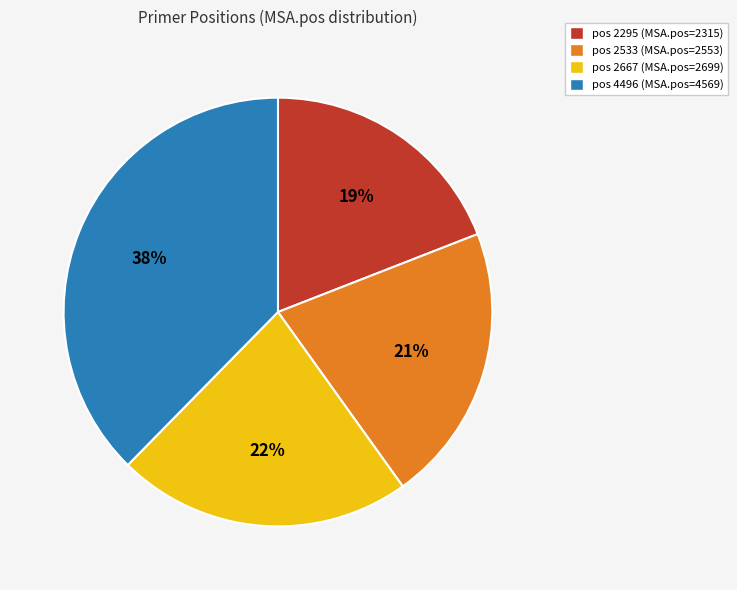

To the nearest percent, what is the difference between the largest and smallest slice percentages?

19%